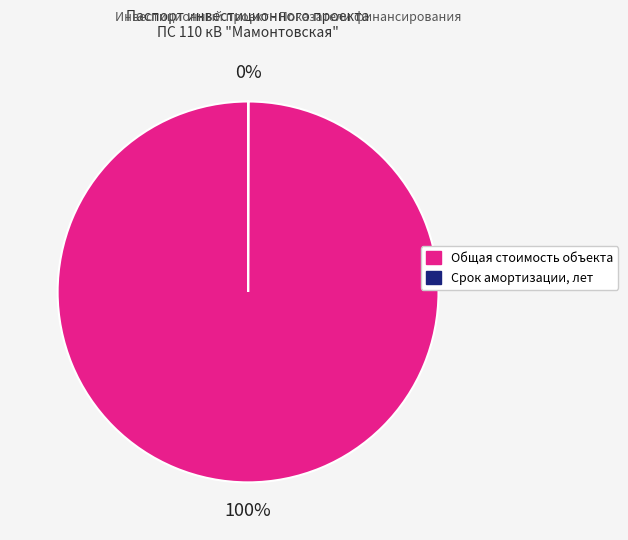

Is there any slice that represents more than half of the pie?

Yes